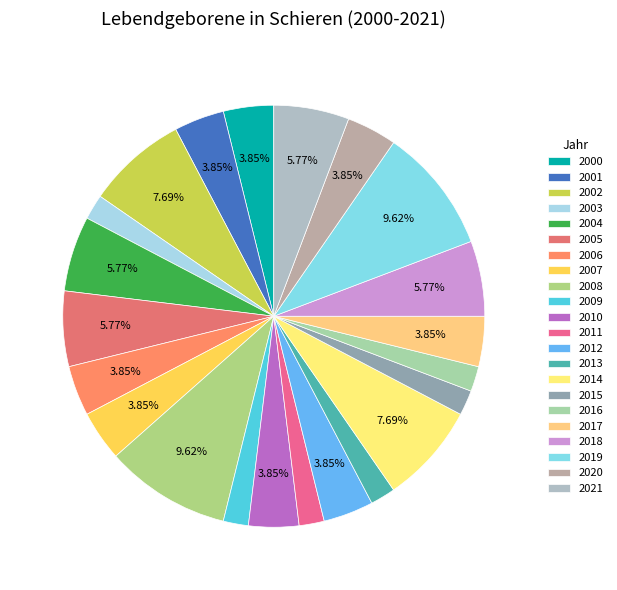

True or false: 2015 accounts for 2% of the total.

True